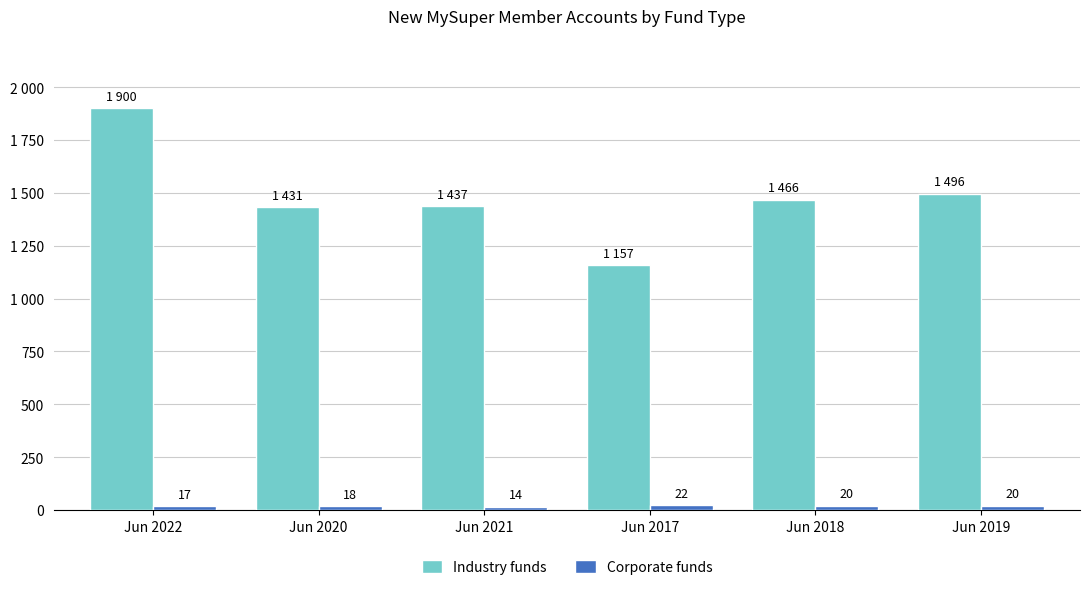

Are the bars horizontal?

No